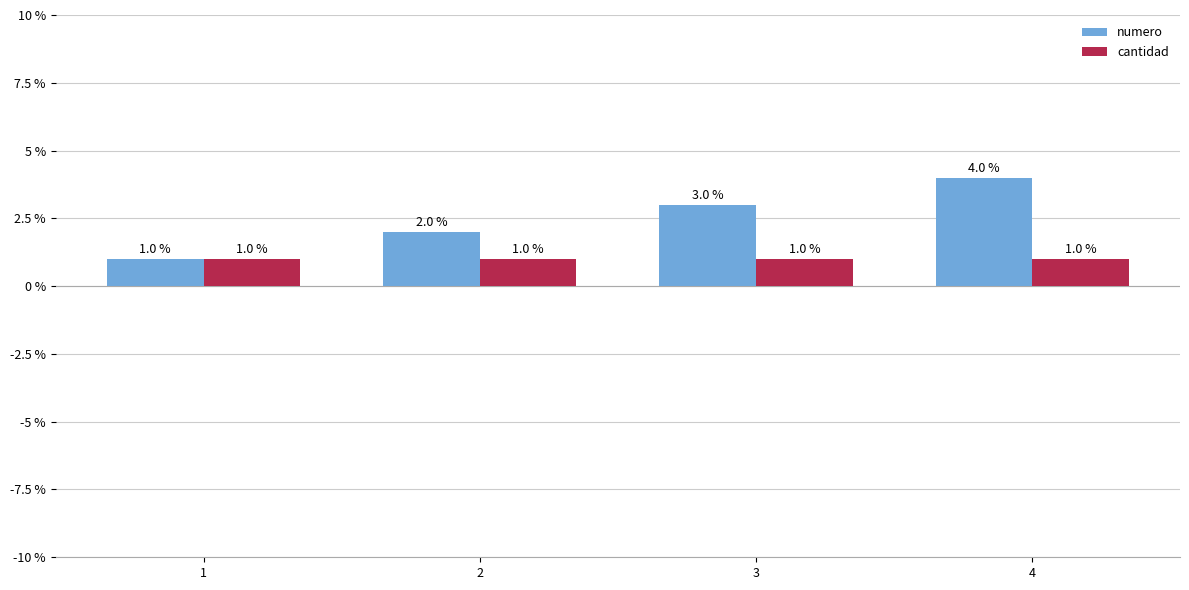

Which series has the widest spread of values?

numero